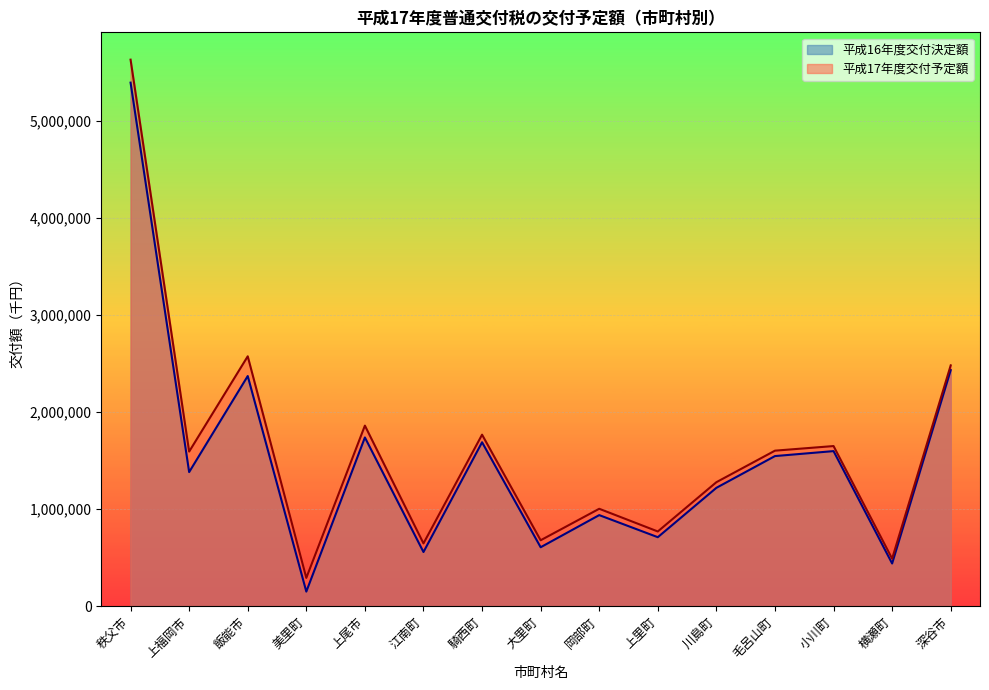

True or false: 平成16年度交付決定額 and 平成17年度交付予定額 cross at least once.

False